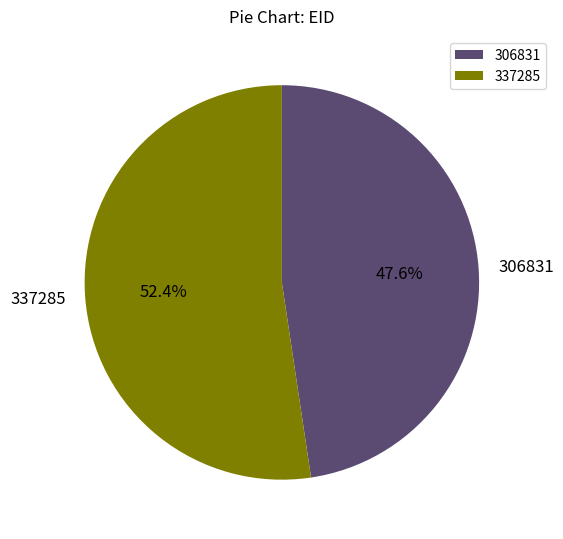

Does 337285 account for over 50% of the chart?

Yes